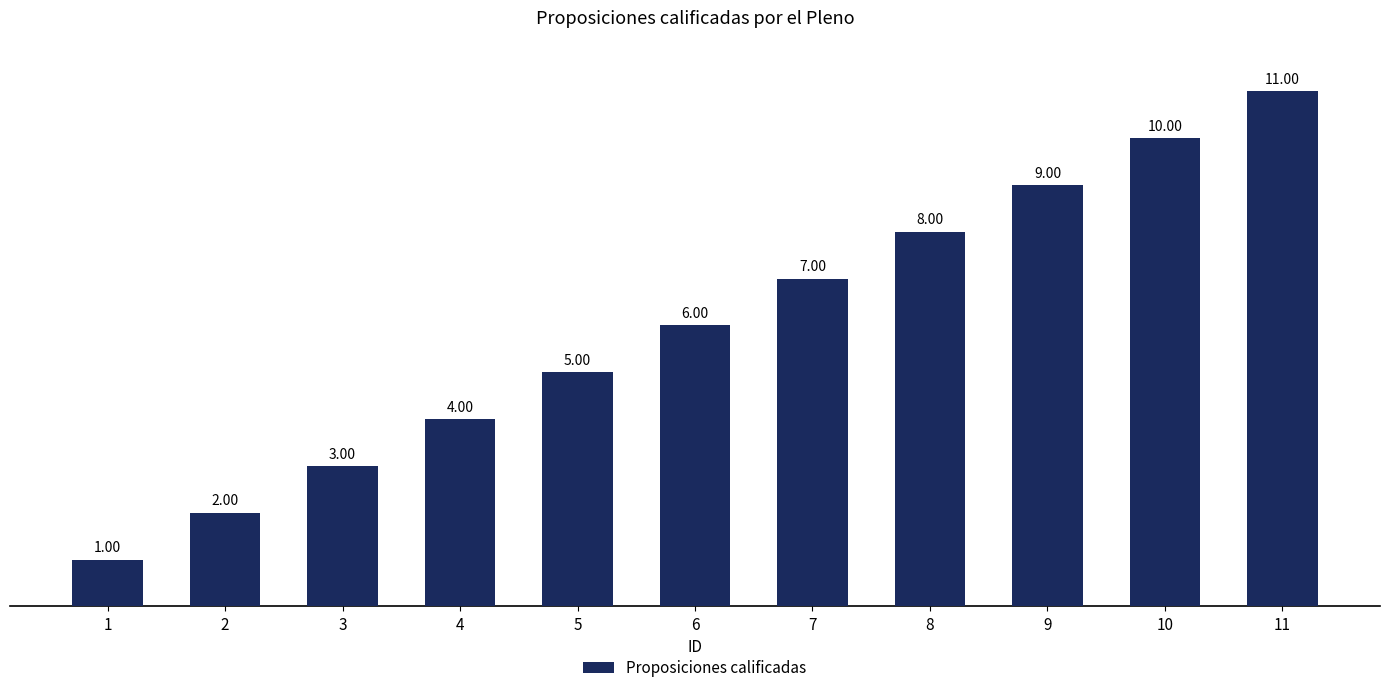

At which label is the value closest to 6?

6